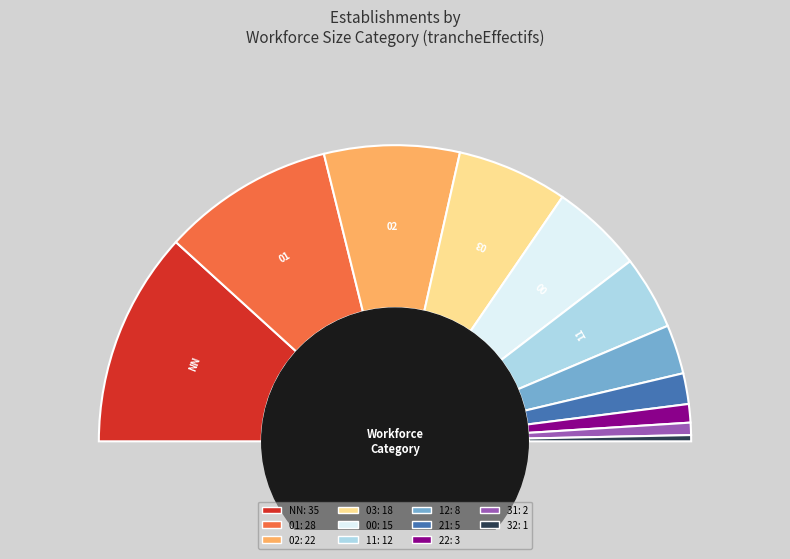

Count the number of slices in the pie.

11